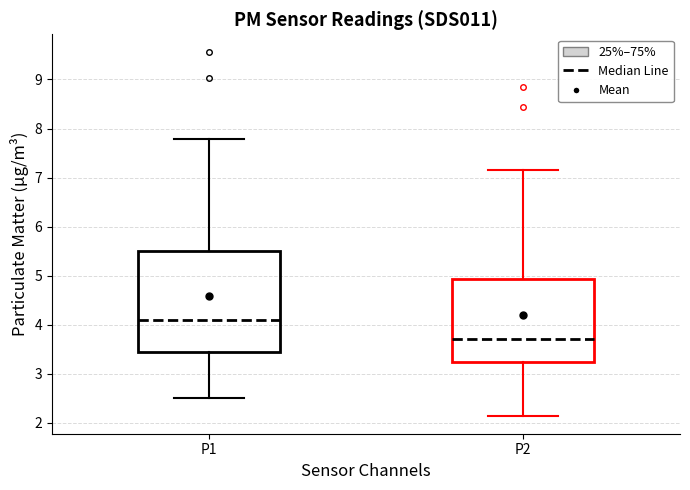

Where does the lower whisker of the box for P2 end on the y-axis? The values are not printed on the chart, so give them approximately, as read against the axis.

2.2